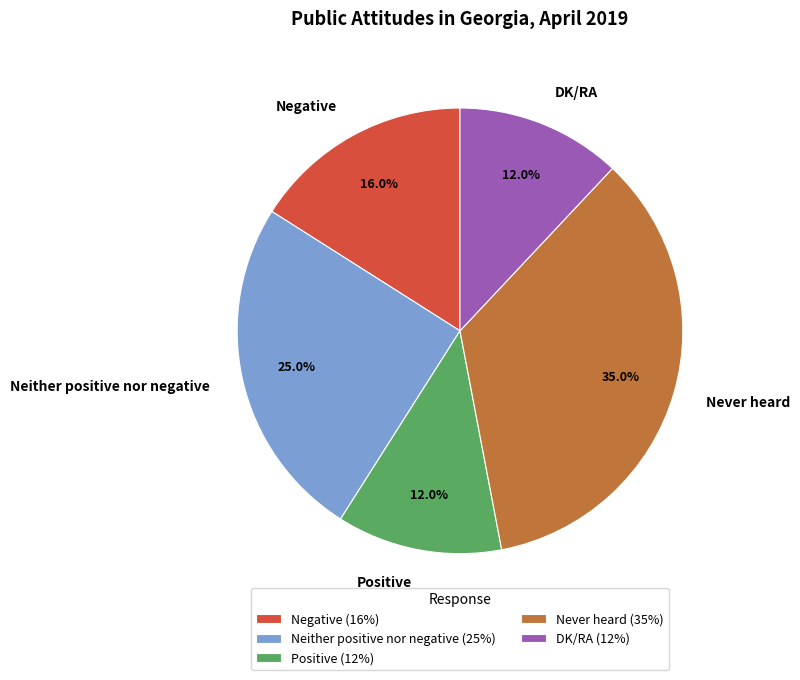

How many segments does this pie chart have?

5